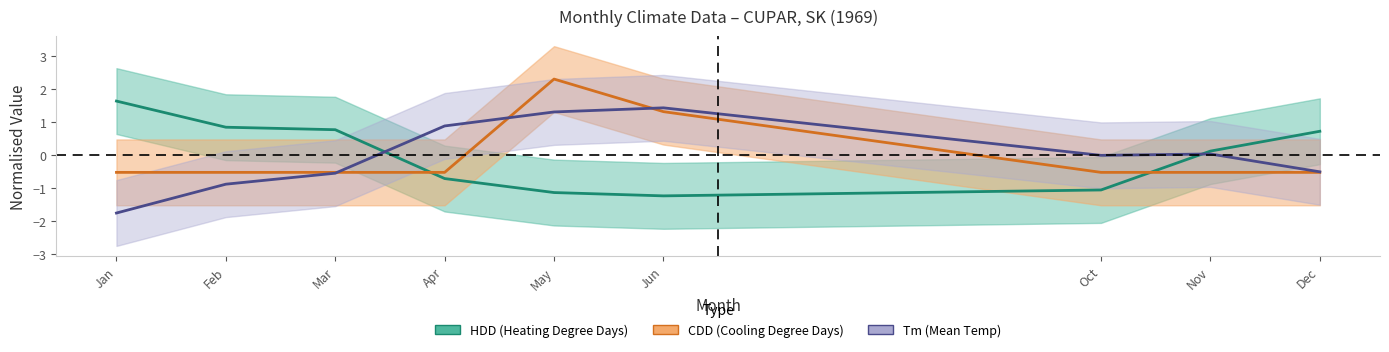

What is the approximate value of HDD (Heating Degree Days) at Jan?

1.6